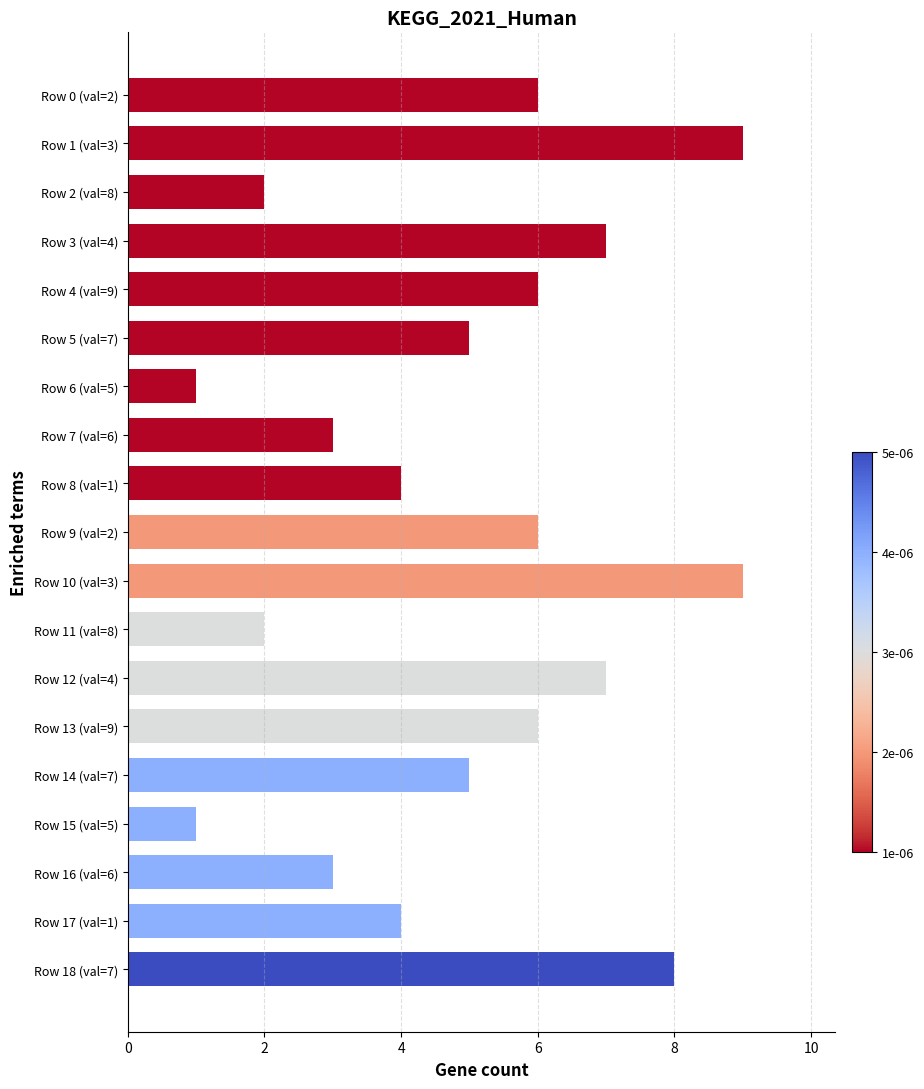

What is the maximum value shown in the chart?

9